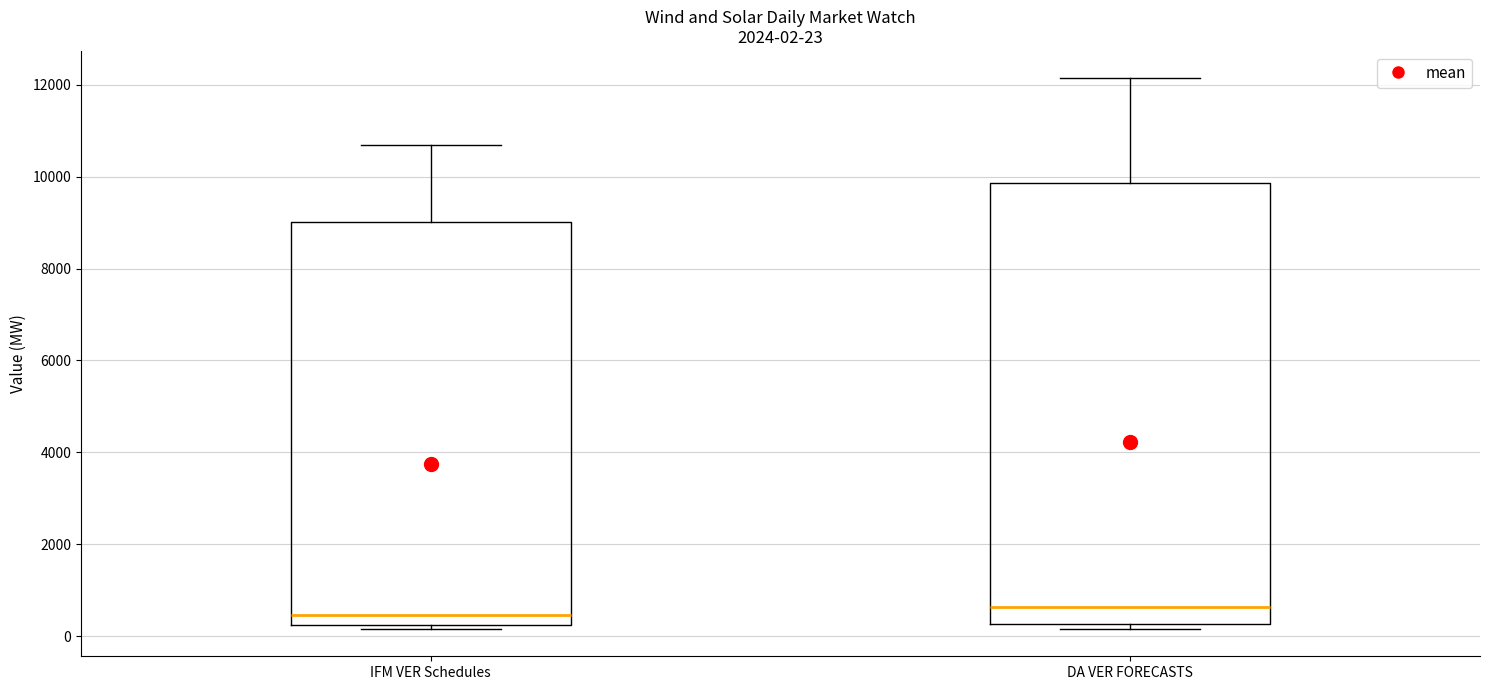

Comparing the boxes themselves (not the whiskers), which one is the tallest?

DA VER FORECASTS